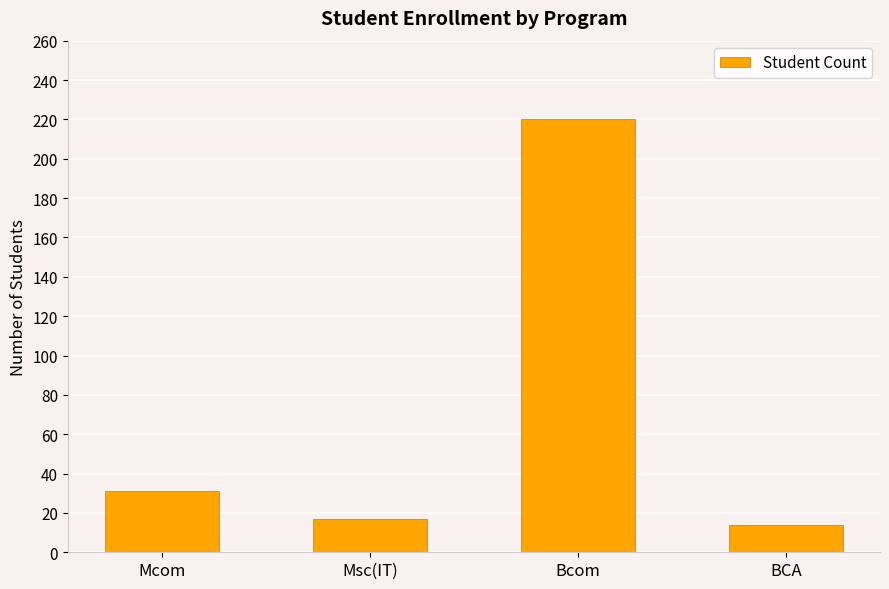

What is the difference between the maximum and second lowest values?

203